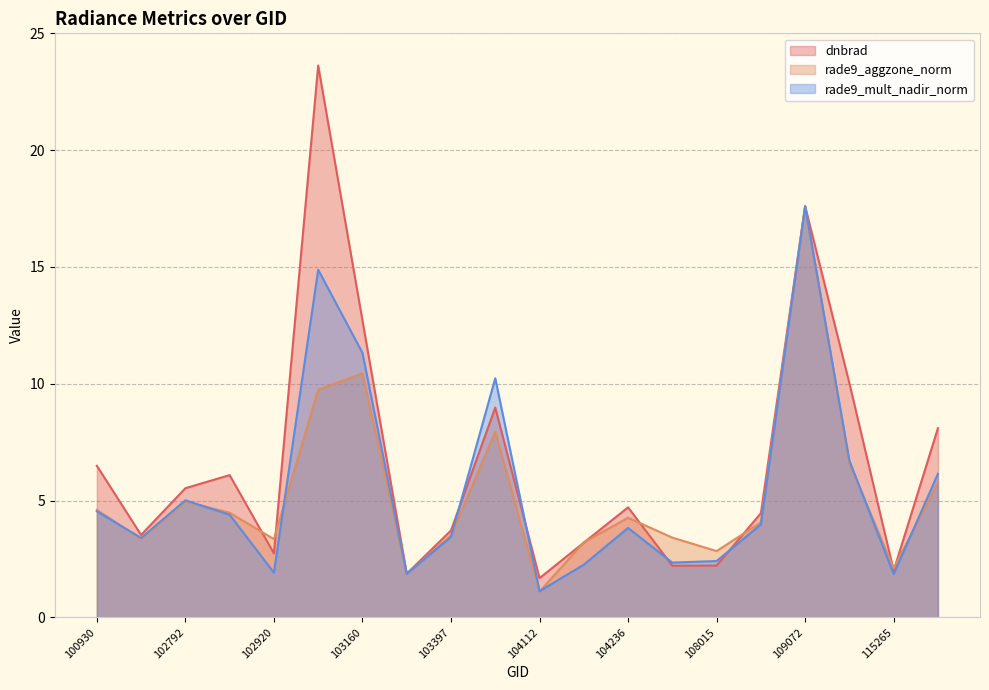

How many data points does each series have?

20